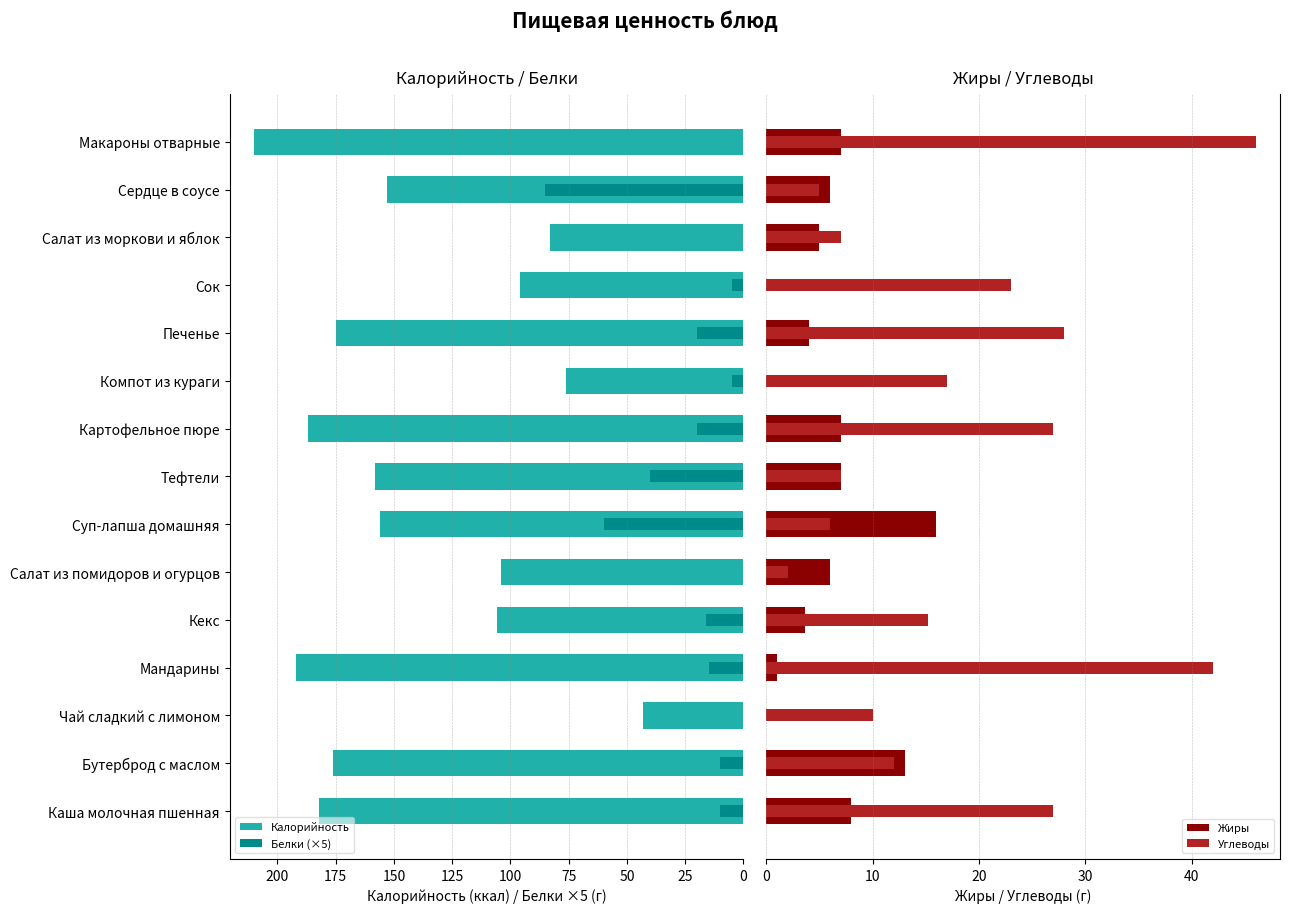

Which series has the largest total across all categories?

Калорийность